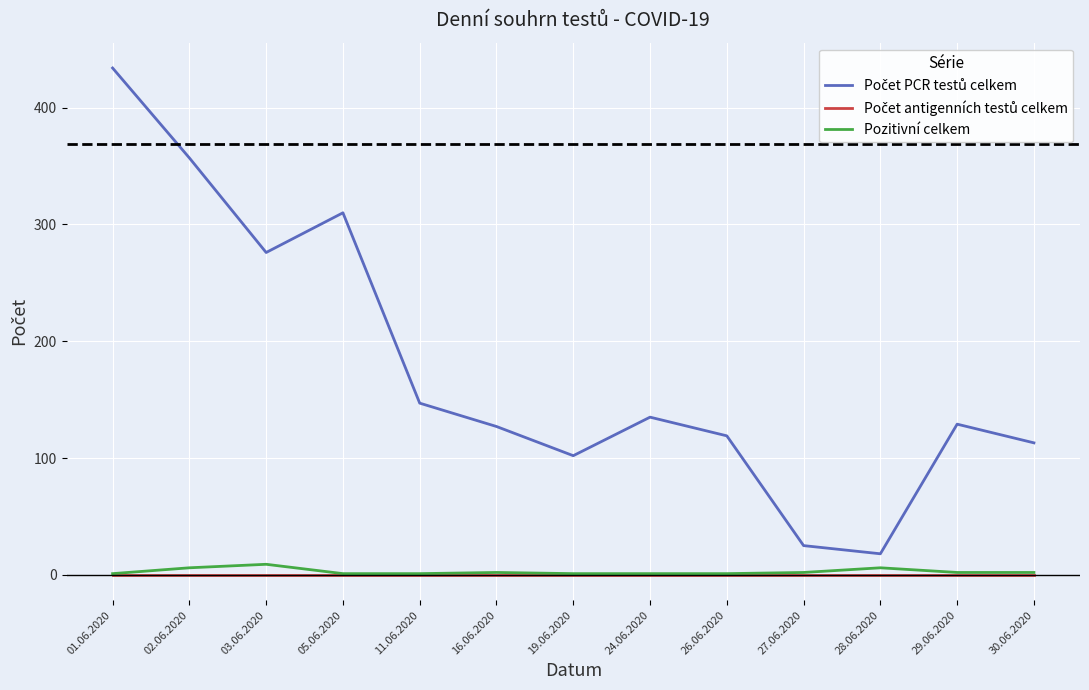

At which category is the sum across all series the highest?

01.06.2020